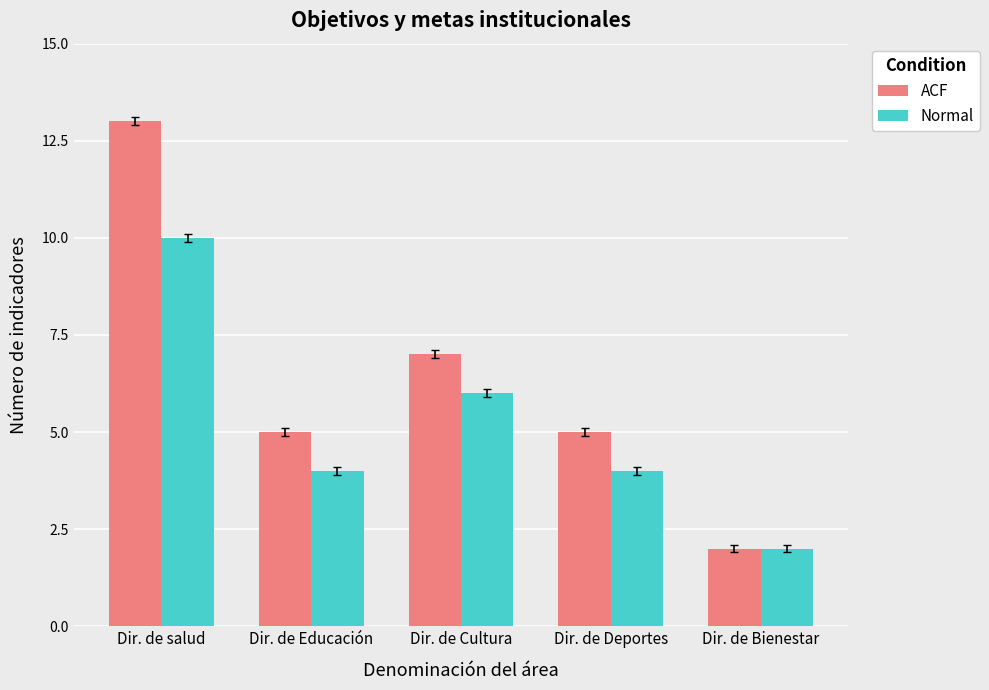

True or false: Normal has a value of 15 at Dir. de salud.

False